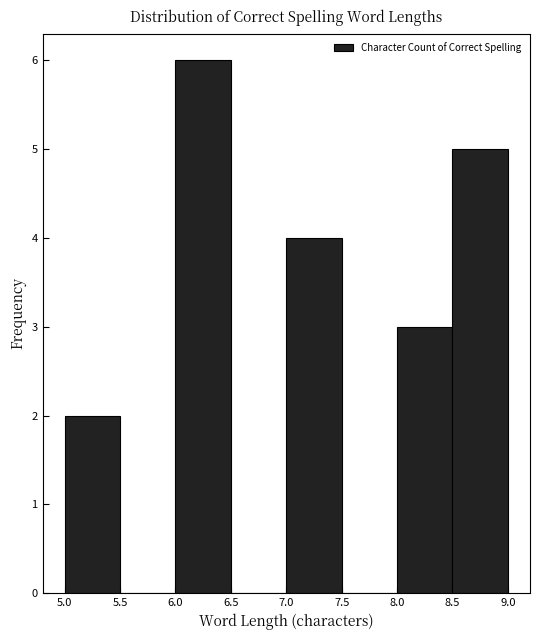

How tall is the bar that spans 6.0 to 6.5 on the x-axis? The values are not printed on the chart, so give them approximately, as read against the axis.

6